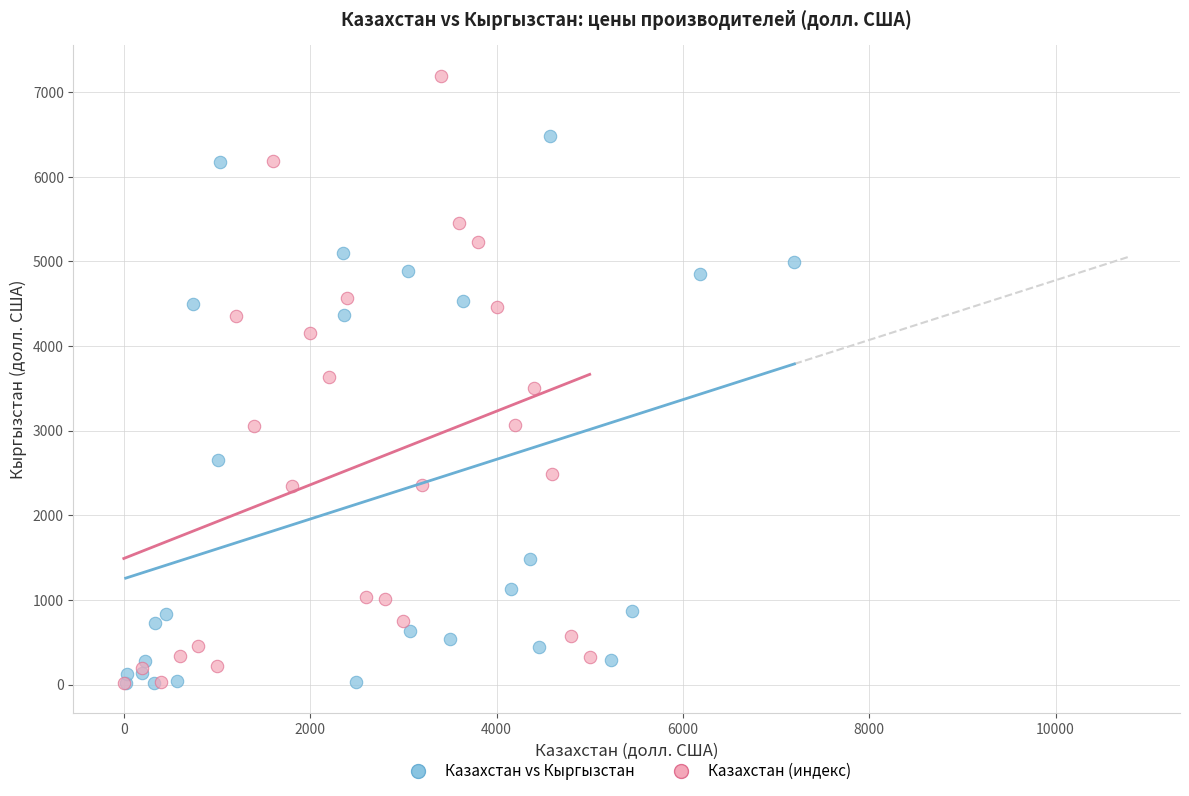

What are all the series names shown in the legend?

Казахстан vs Кыргызстан, Казахстан (индекс)